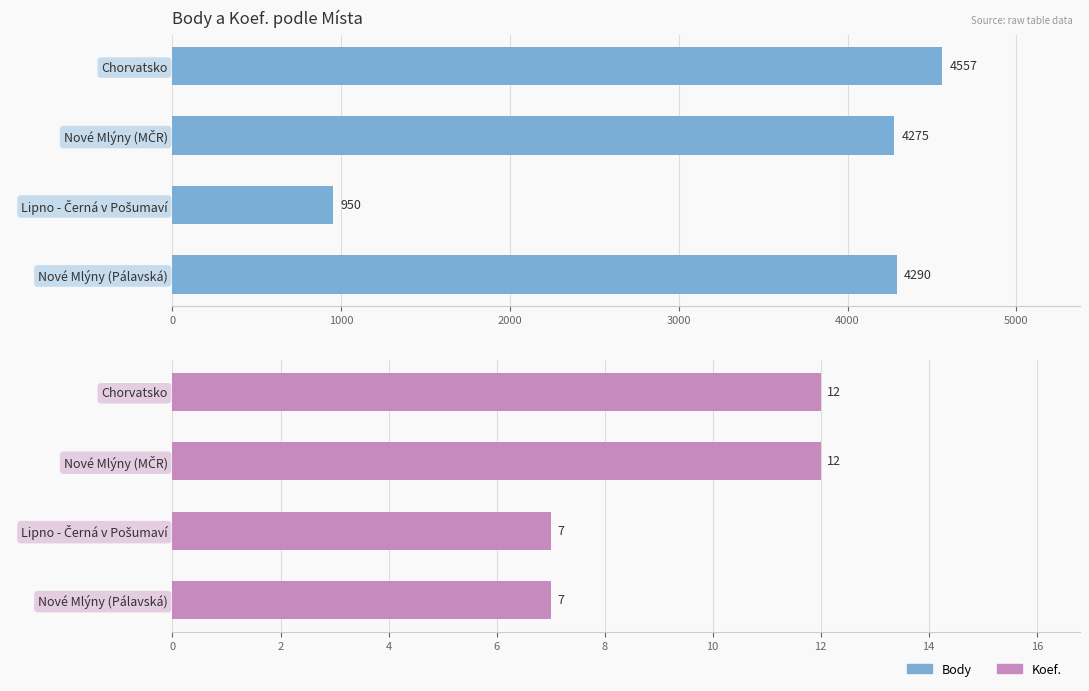

What is the lowest value of the Koef. series?

7